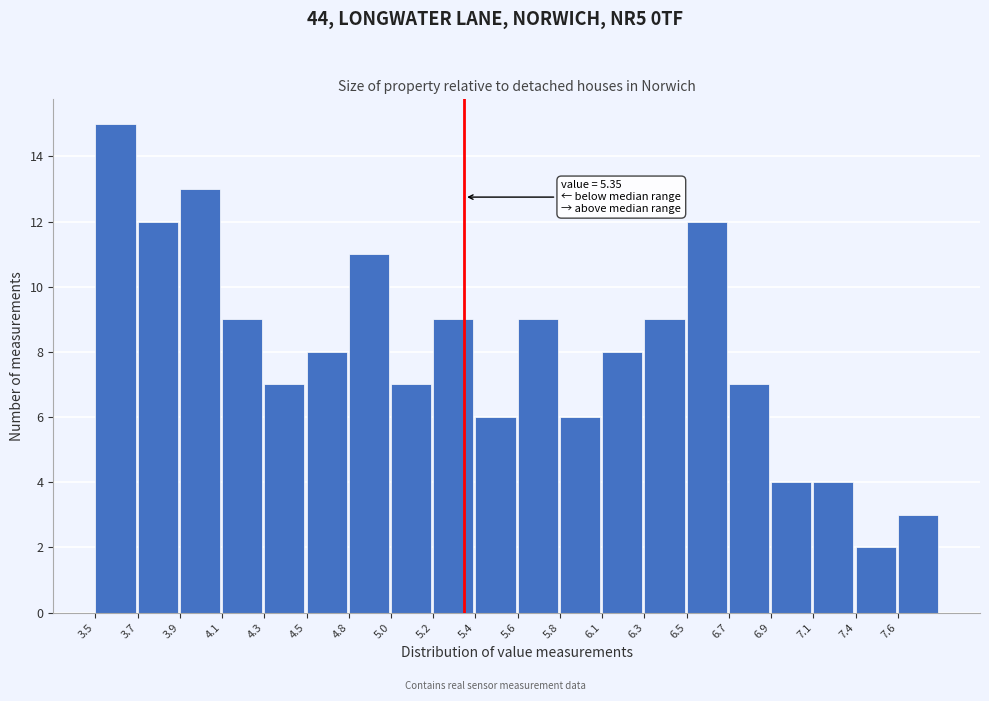

Reading right to left, transcribe all the data shown in this chart.

3	2	4	4	7	12	9	8	6	9	6	9	7	11	8	7	9	13	12	15